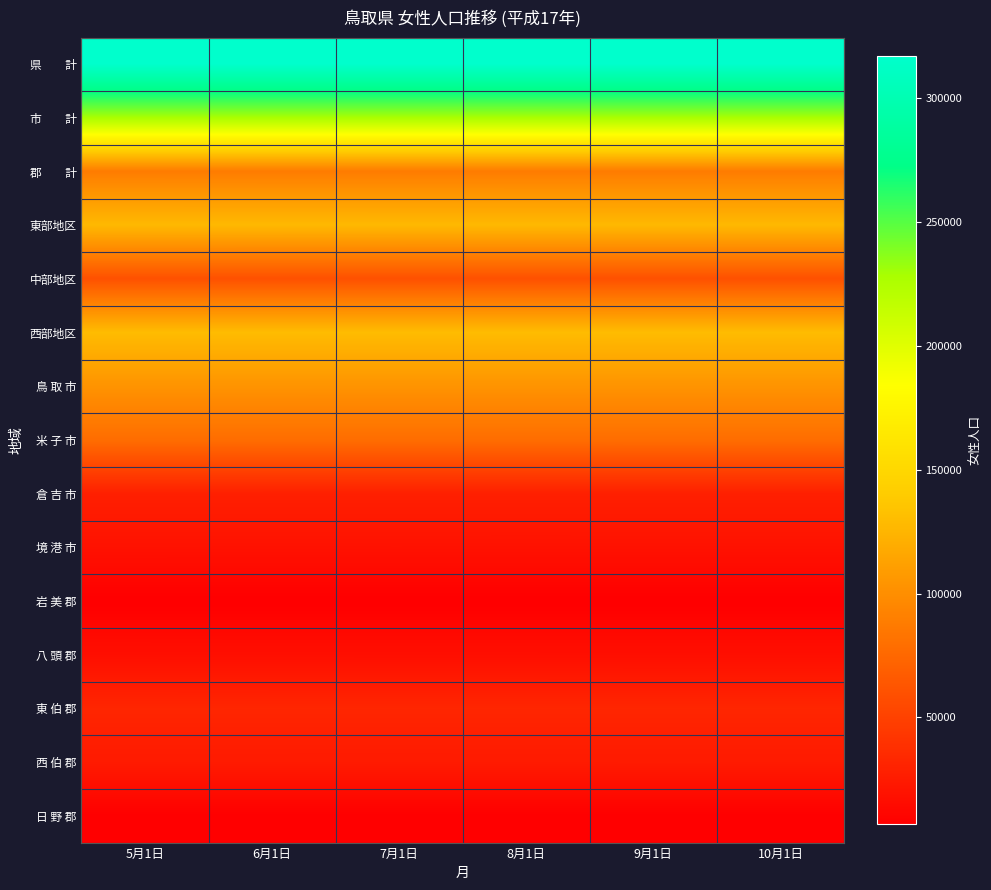

Rank the series by their maximum value, from lowest to highest.

岩 美 郡, 日 野 郡, 八 頭 郡, 境 港 市, 西 伯 郡, 倉 吉 市, 東 伯 郡, 中部地区, 米 子 市, 郡 計, 鳥 取 市, 東部地区, 西部地区, 市 計, 県 計